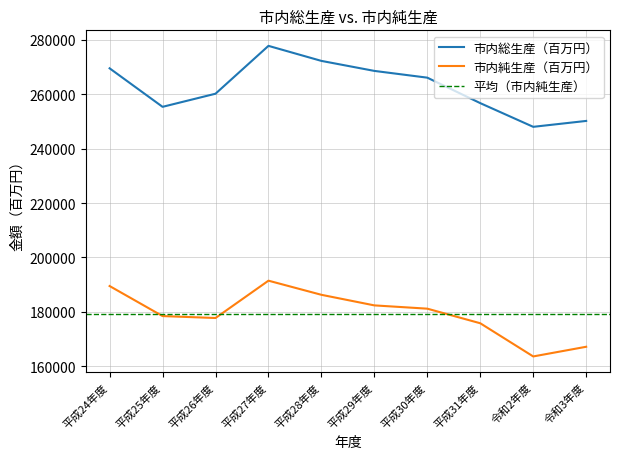

Reading left to right, transcribe all the data shown in this chart.

市内総生産（百万円）: 平成24年度=269510	平成25年度=255354	平成26年度=260175	平成27年度=277765	平成28年度=272237	平成29年度=268558	平成30年度=266074	平成31年度=256711	令和2年度=248002	令和3年度=250171
市内純生産（百万円）: 平成24年度=189483	平成25年度=178440	平成26年度=177727	平成27年度=191452	平成28年度=186257	平成29年度=182367	平成30年度=181162	平成31年度=175798	令和2年度=163602	令和3年度=167158